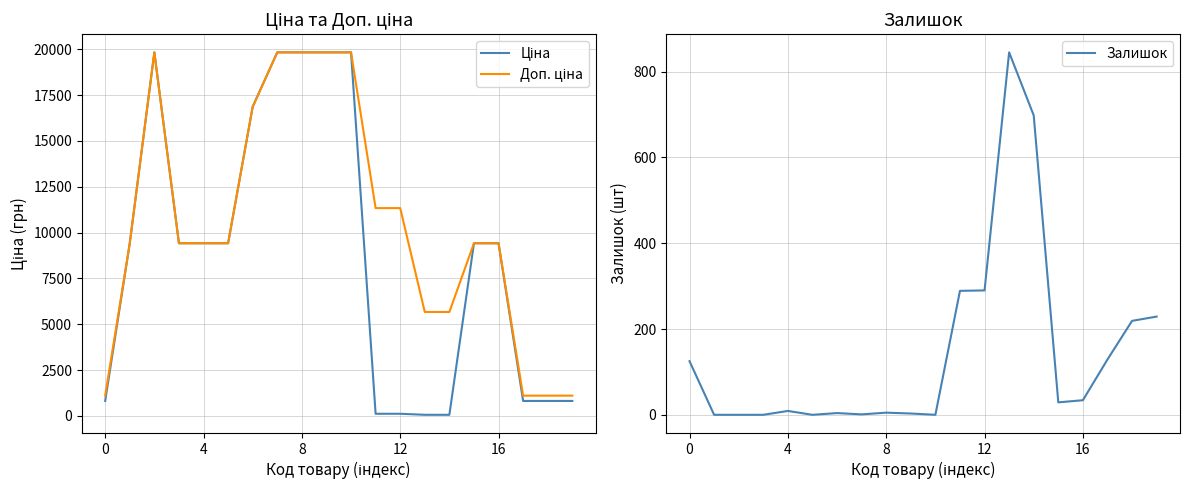

Rank the series by their average value, from highest to lowest.

Доп. ціна, Ціна, Залишок